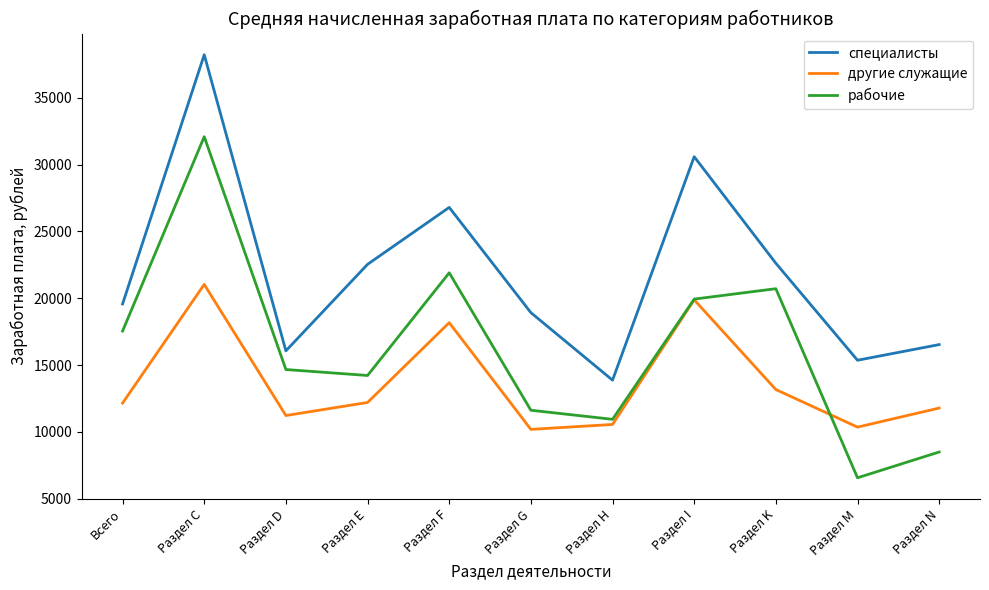

Which series has the widest spread of values?

рабочие